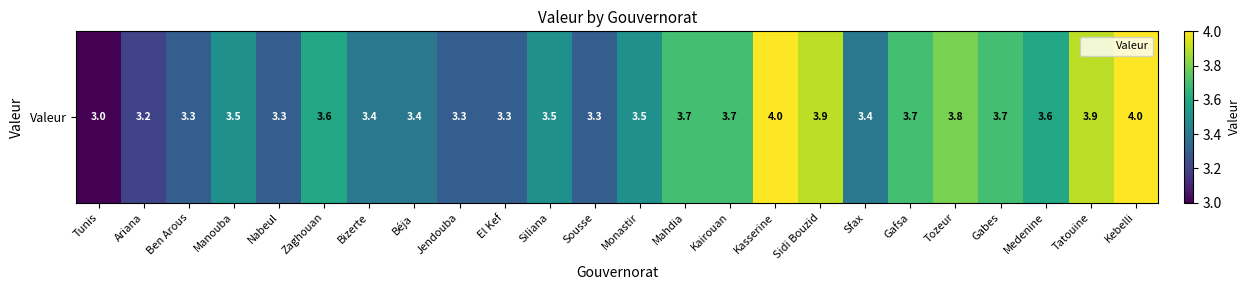

Reading left to right, list all the values displayed in this chart.

3.0	3.2	3.3	3.5	3.3	3.6	3.4	3.4	3.3	3.3	3.5	3.3	3.5	3.7	3.7	4.0	3.9	3.4	3.7	3.8	3.7	3.6	3.9	4.0